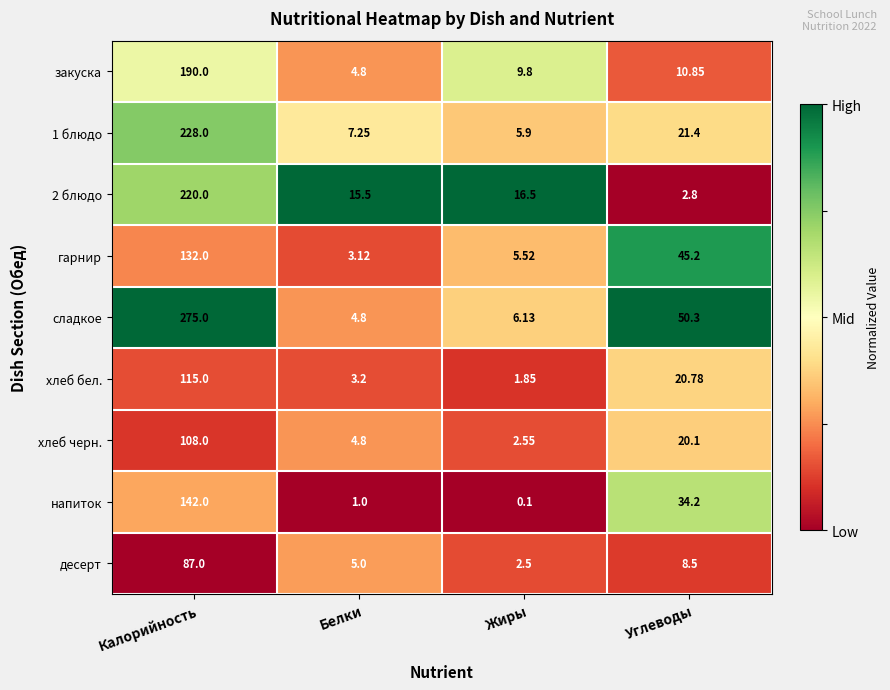

List the series in order of their peak value, lowest first.

десерт, хлеб черн., хлеб бел., гарнир, напиток, закуска, 2 блюдо, 1 блюдо, сладкое